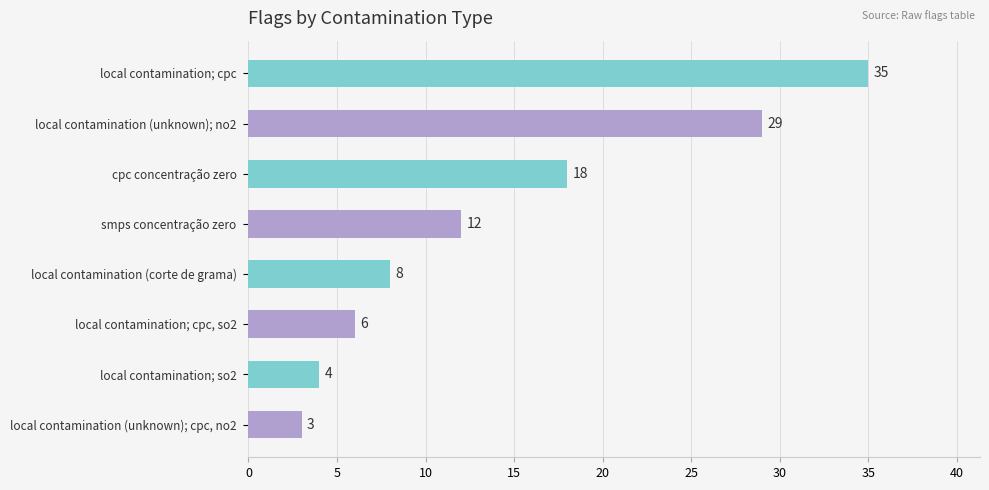

List the labels in order of value, smallest first.

local contamination (unknown); cpc, no2, local contamination; so2, local contamination; cpc, so2, local contamination (corte de grama), smps concentração zero, cpc concentração zero, local contamination (unknown); no2, local contamination; cpc